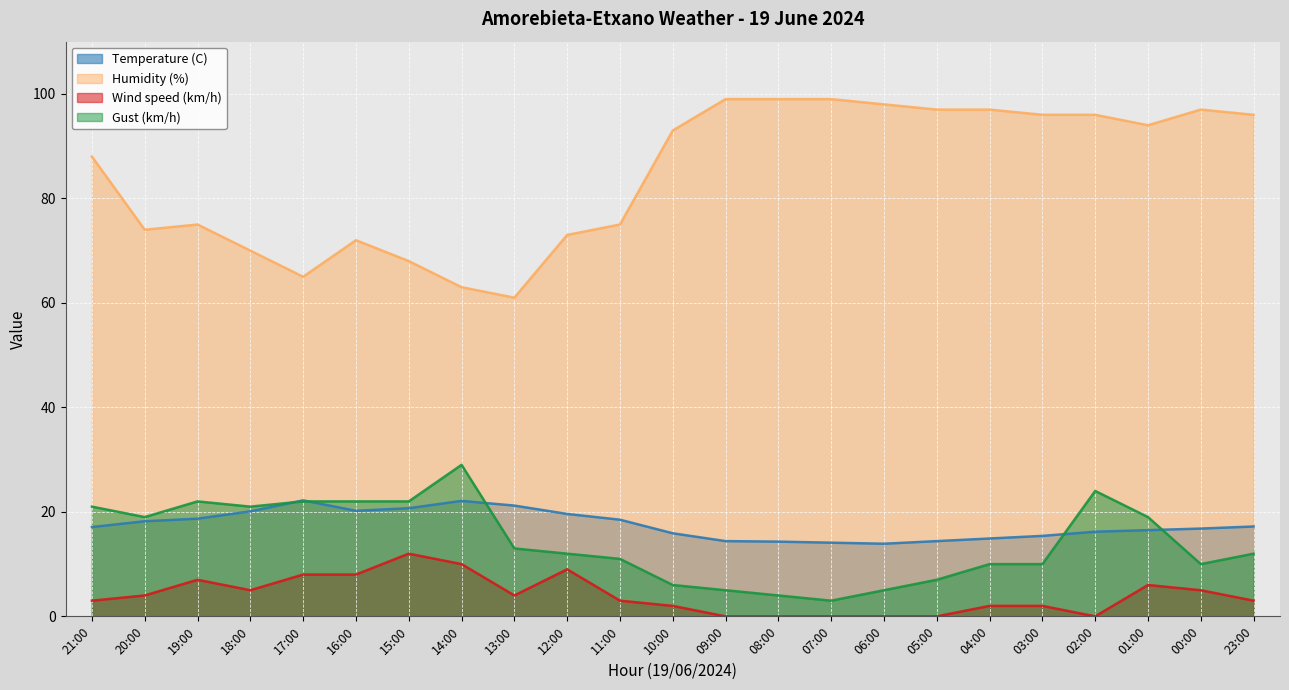

How many interior local valleys does the Temperature (C) series have?

2